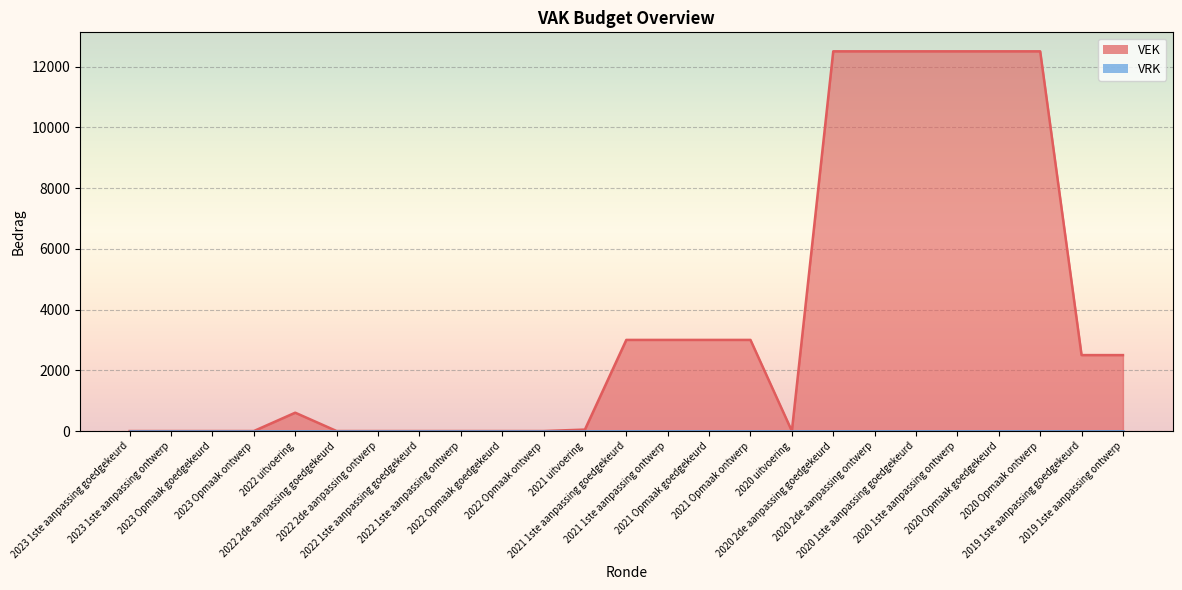

At which label does the data first exceed 604?

2021 1ste aanpassing goedgekeurd